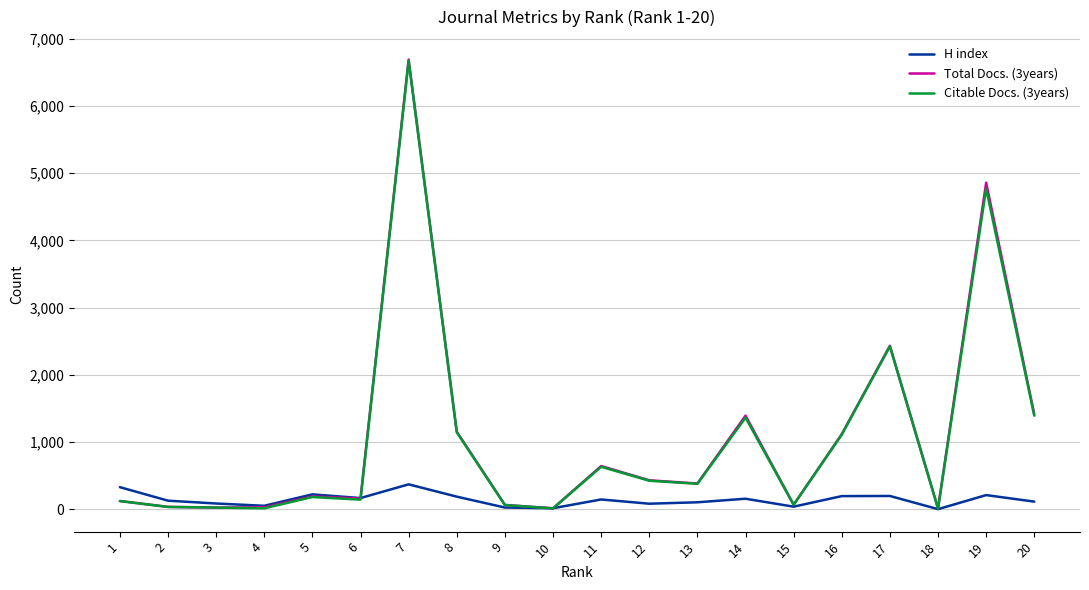

What is the value of the Citable Docs. (3years) point at the 17th from the left?

2424